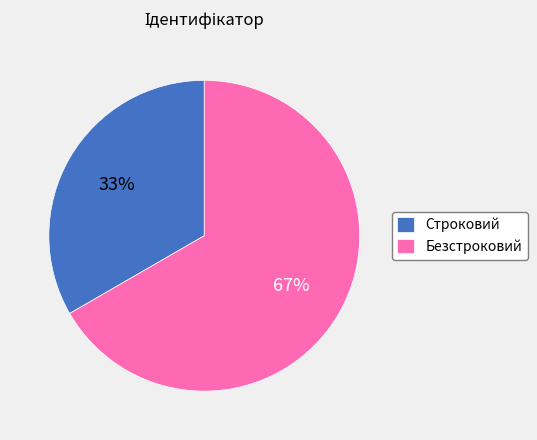

What is the smallest slice in the pie chart?

Строковий